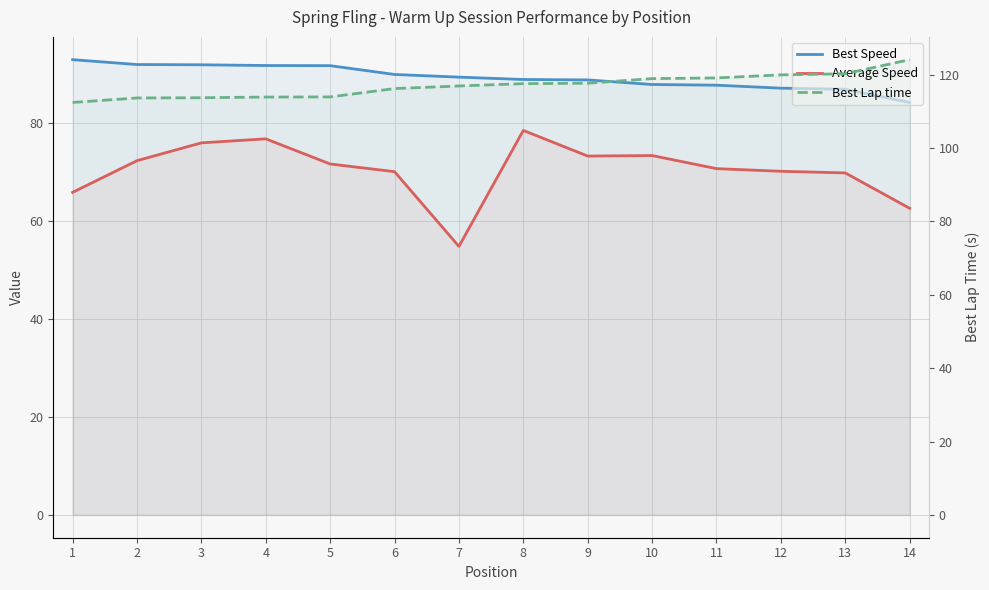

Which series changed the most between 3 and 7?

Average Speed